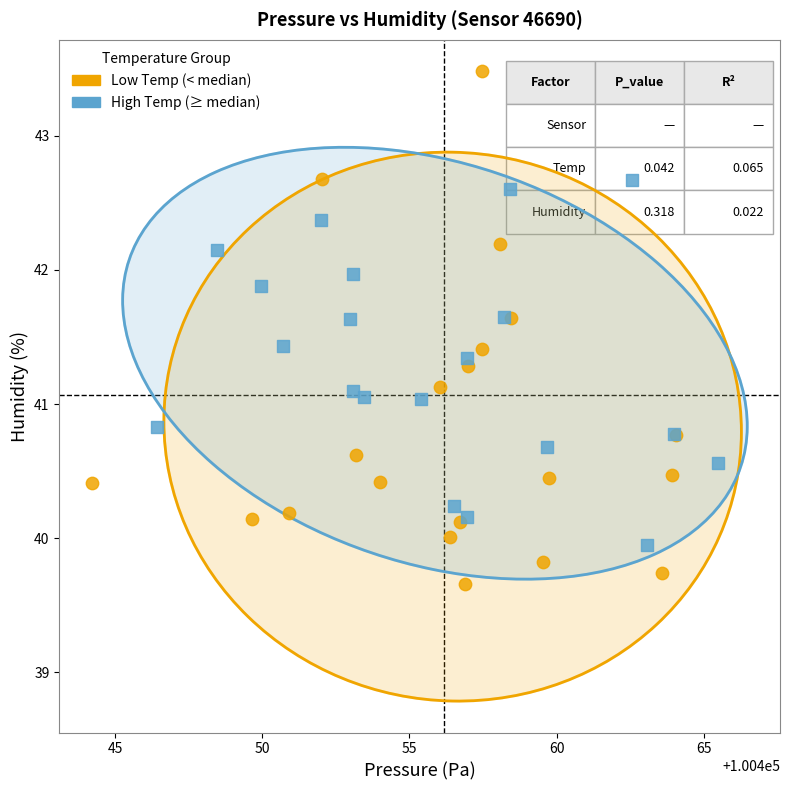

Which series has the largest Y range (max minus min)?

Low Temp (< median)